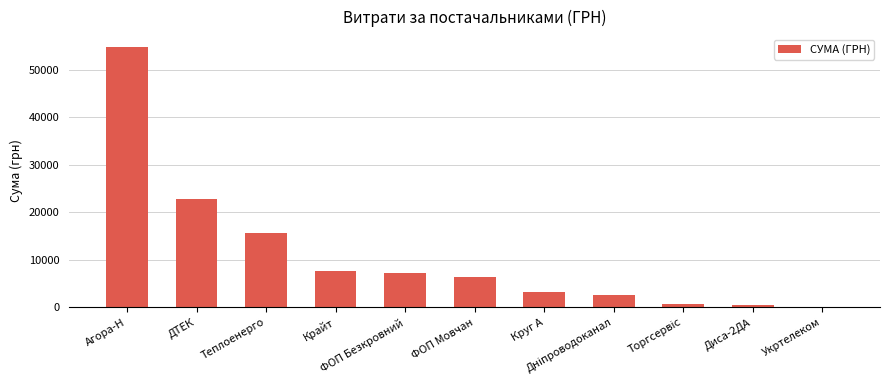

What is the greatest value displayed?

54755.6